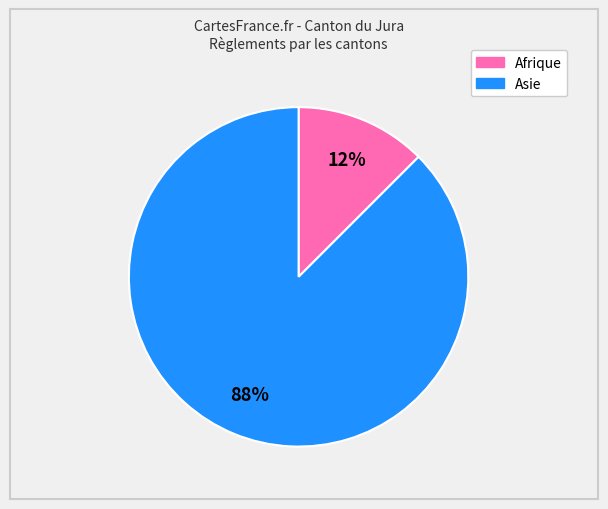

Does any single category account for the majority?

Yes